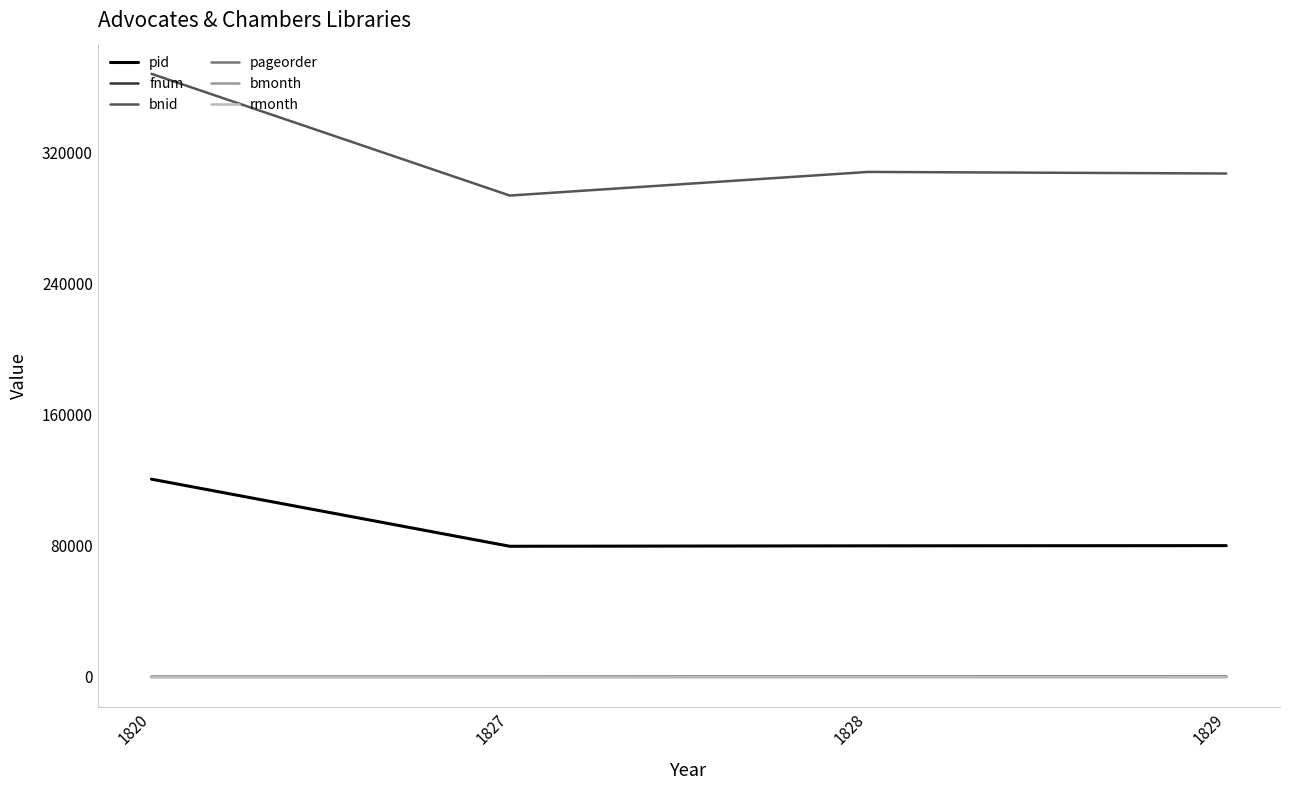

Which series changed the most between 1820 and 1827?

bnid